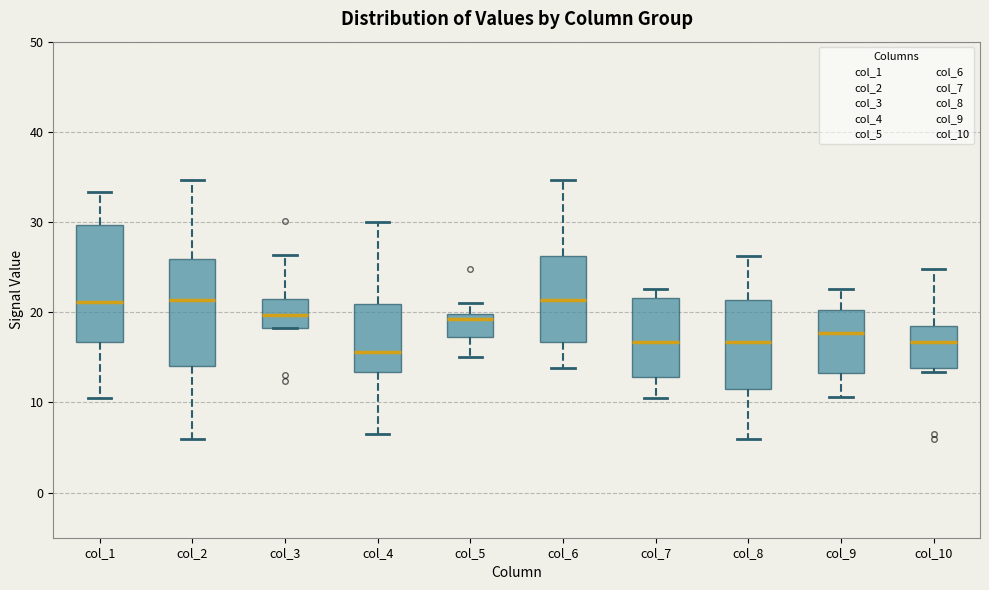

Reading left to right, read every box against the y-axis: the position of its median line, the range the box covers, and the ends of its whiskers. The values are not printed on the chart, so give them approximately, as read against the axis.

col_1: median 21, box 17 to 30, whiskers 11 to 33
col_2: median 21, box 14 to 26, whiskers 6 to 35
col_3: median 20, box 18 to 21, whiskers 18 to 26
col_4: median 16, box 13 to 21, whiskers 7 to 30
col_5: median 19, box 17 to 20, whiskers 15 to 21
col_6: median 21, box 17 to 26, whiskers 14 to 35
col_7: median 17, box 13 to 22, whiskers 11 to 23
col_8: median 17, box 12 to 21, whiskers 6 to 26
col_9: median 18, box 13 to 20, whiskers 11 to 23
col_10: median 17, box 14 to 18, whiskers 13 to 25